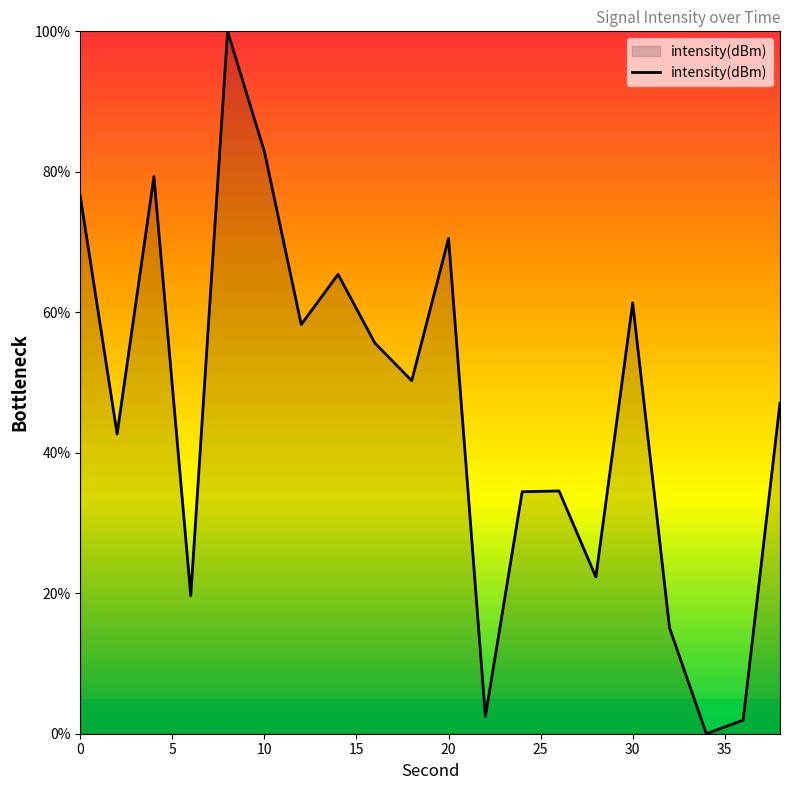

What is the greatest value displayed?

100.0